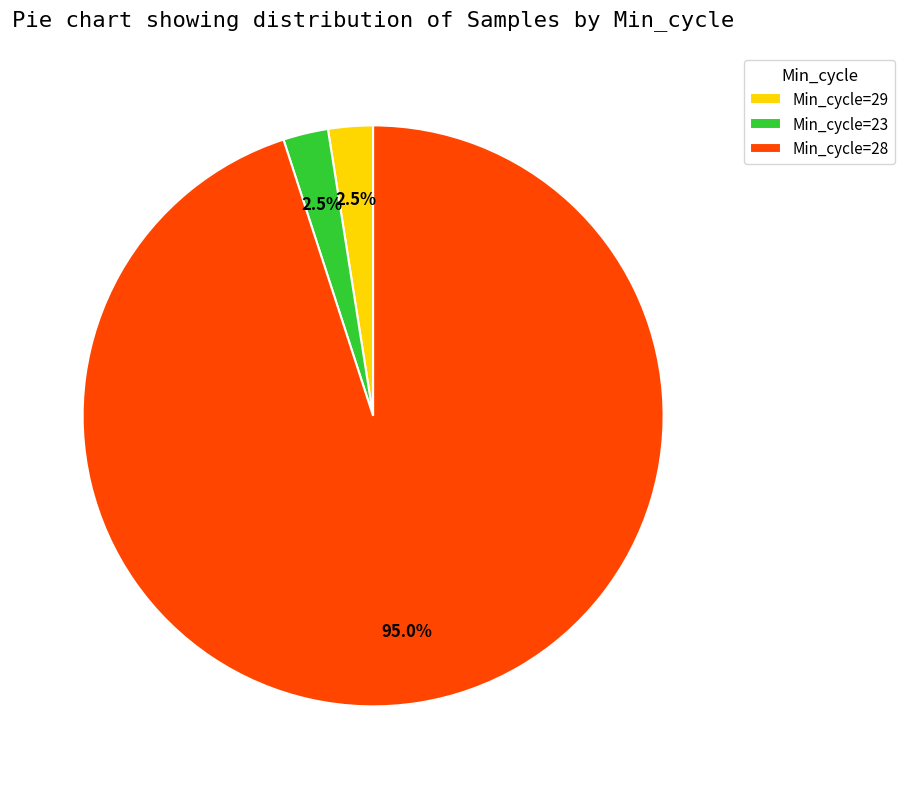

What is the total percentage of Min_cycle=28 and Min_cycle=29?

97.5%